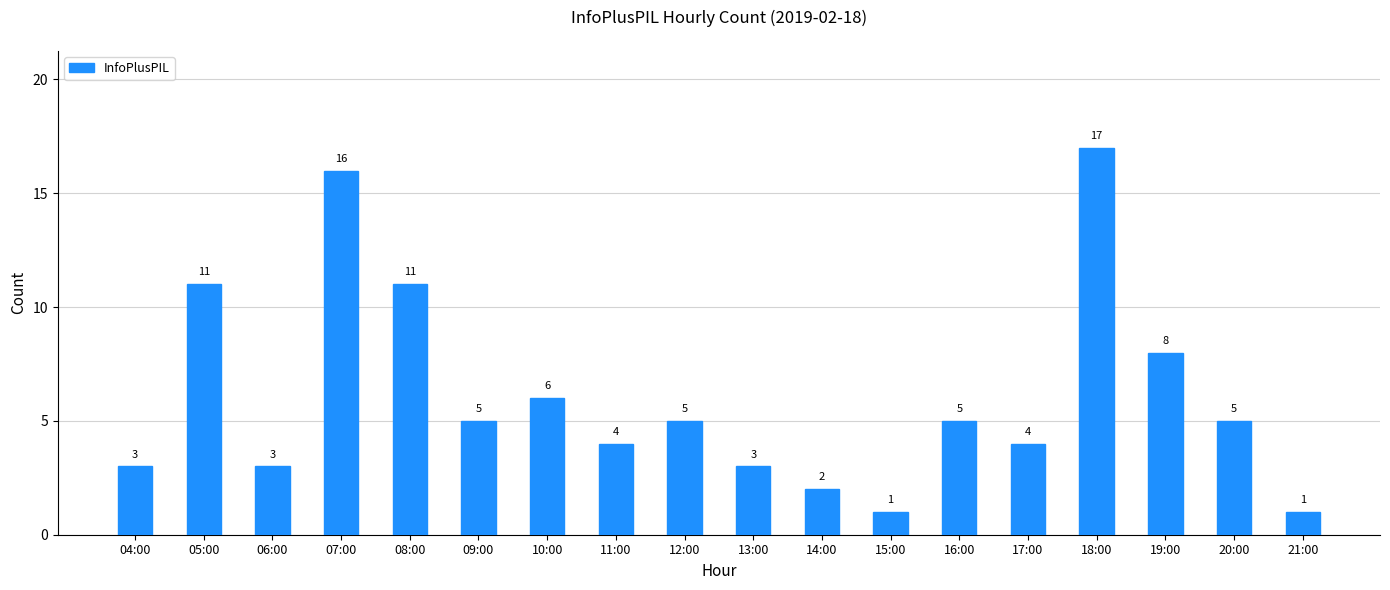

What is the difference between the values at 08:00 and 07:00?

5